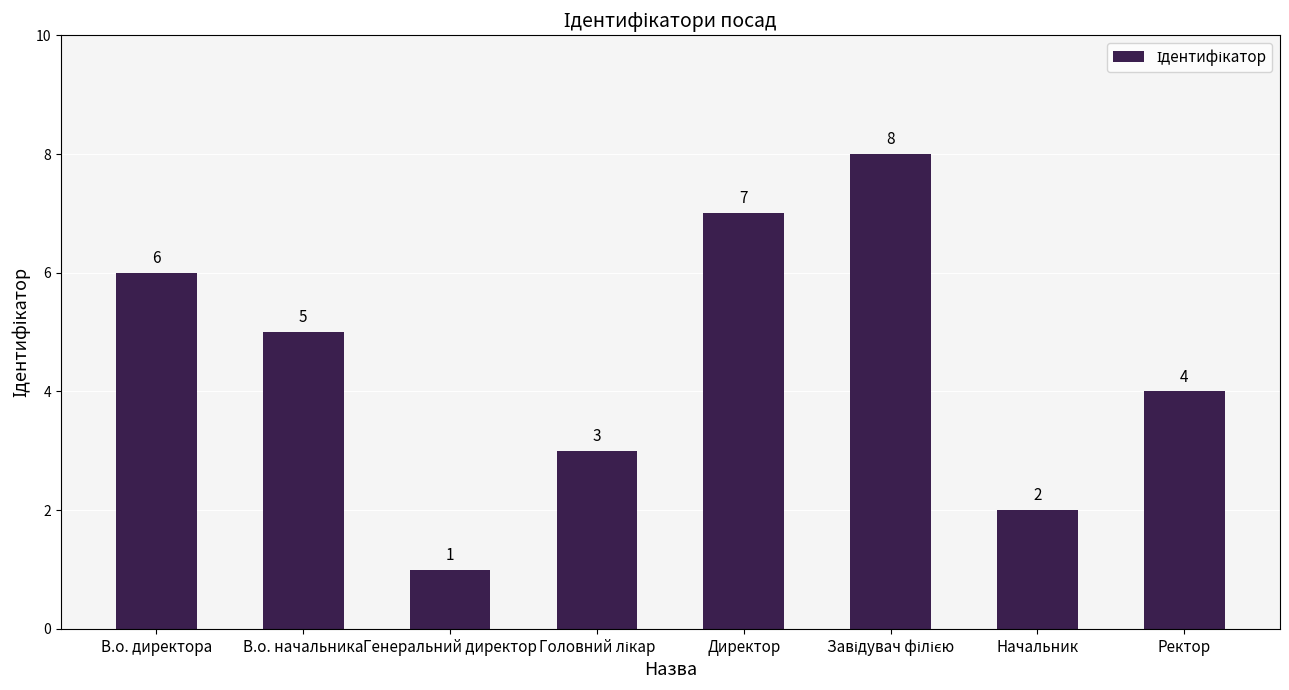

Reading left to right, list all the values displayed in this chart.

6	5	1	3	7	8	2	4